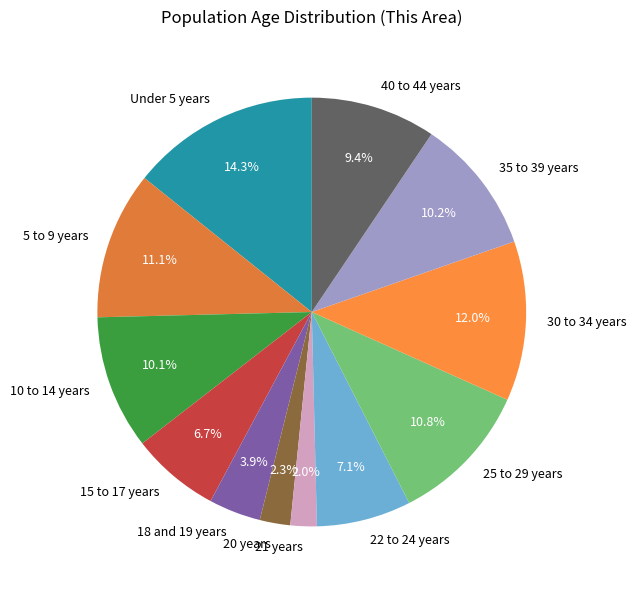

The 20 years slice represents 17% of the pie. True or false?

False